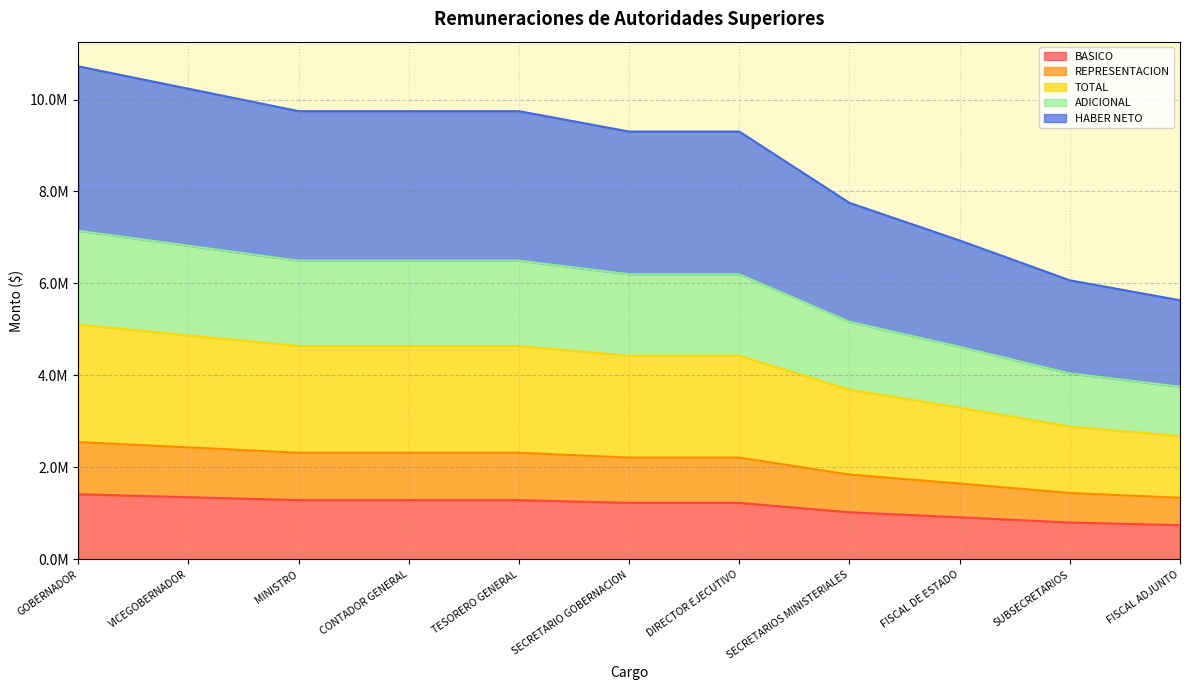

True or false: REPRESENTACION and TOTAL cross at least once.

False